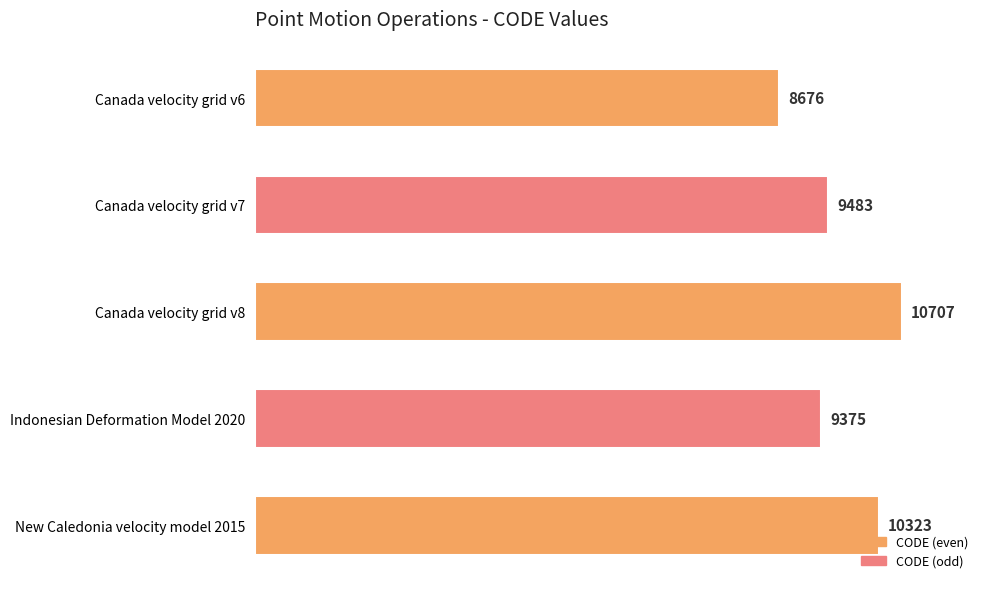

What value does the data have at Indonesian Deformation Model 2020, to the nearest 50?

9400